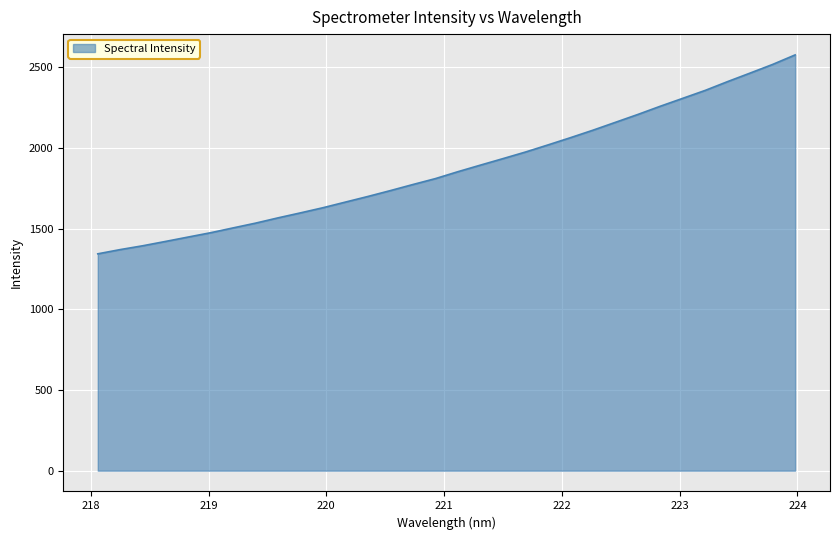

What is the difference between the maximum and minimum values?

1233.1